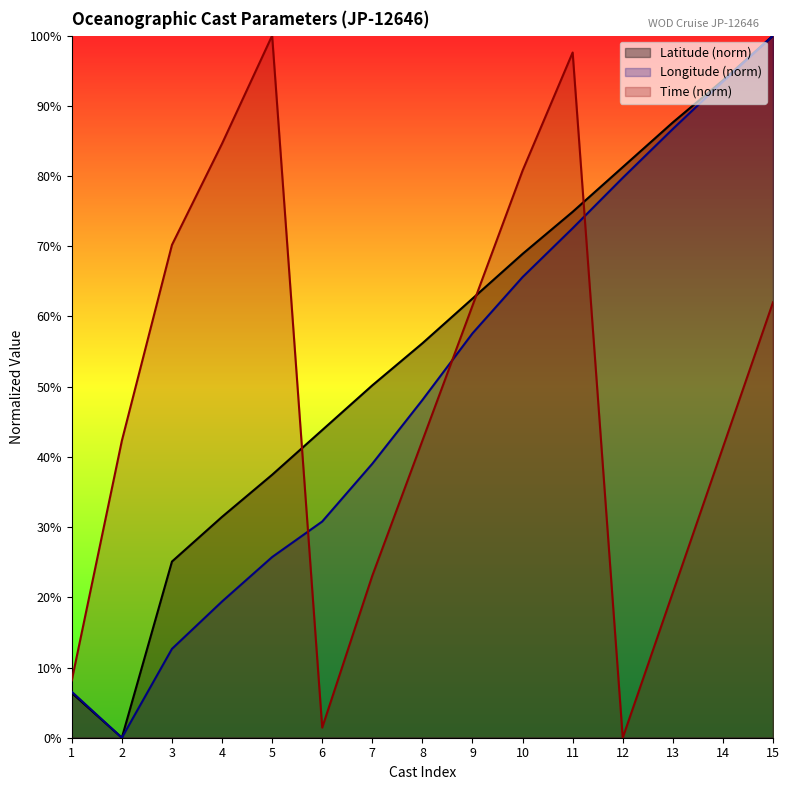

What is the difference between the second highest and minimum values in the Longitude series?

0.9